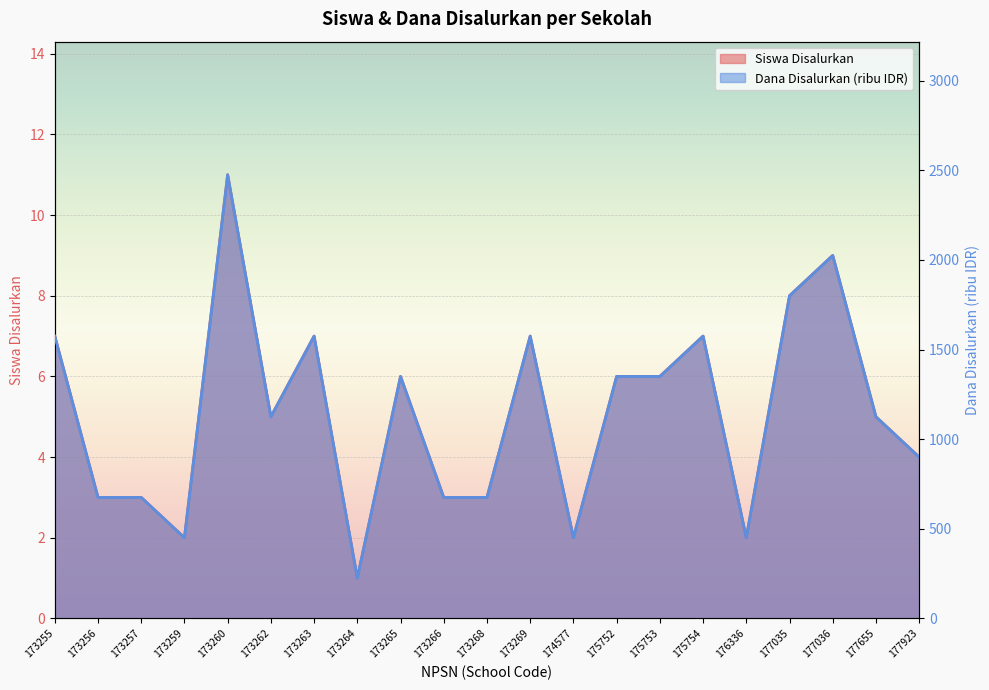

What is the difference between the second highest and minimum values in the Dana Disalurkan series?

1800